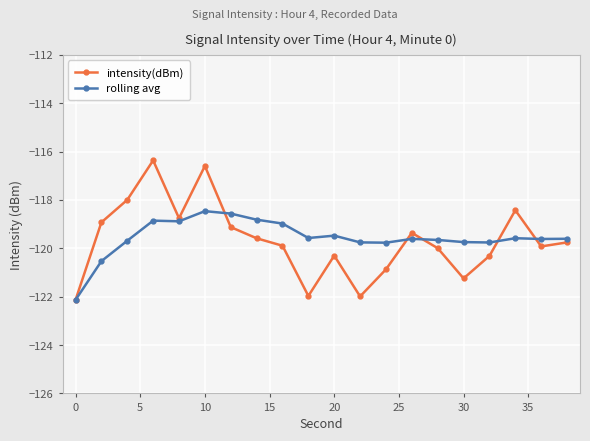

How many lines are shown in the chart?

2